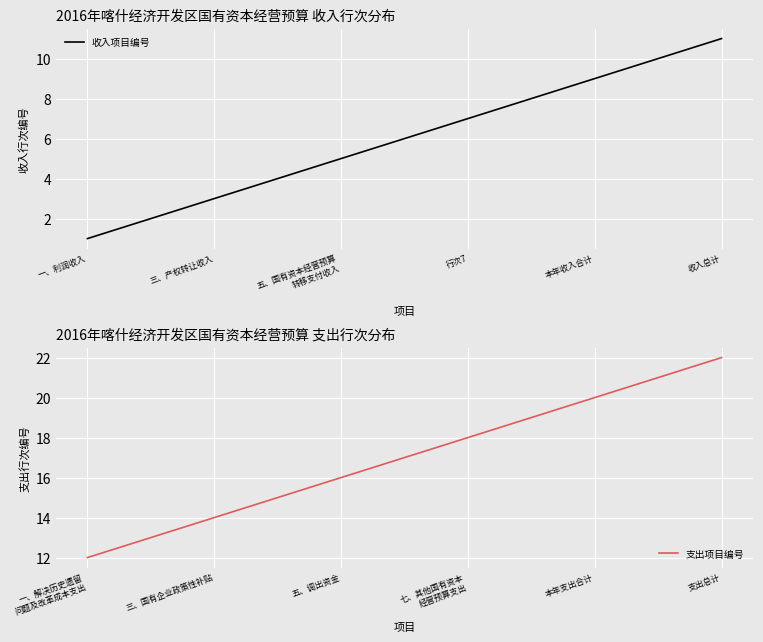

What is the label of the 8th point from the left?

7